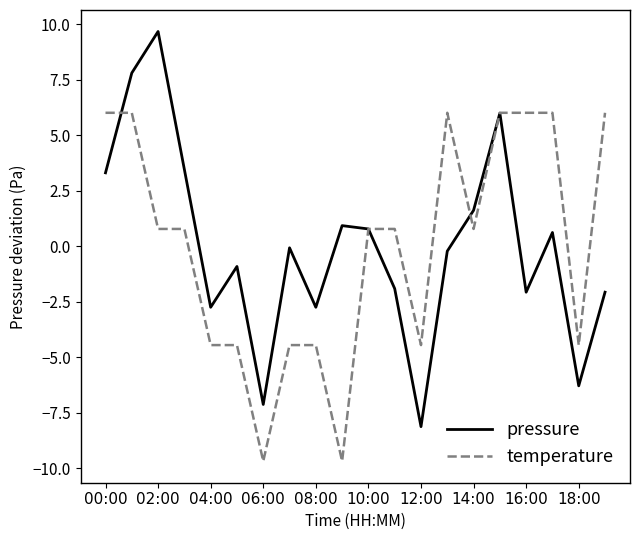

What is the lowest value of the temperature series?

-9.7